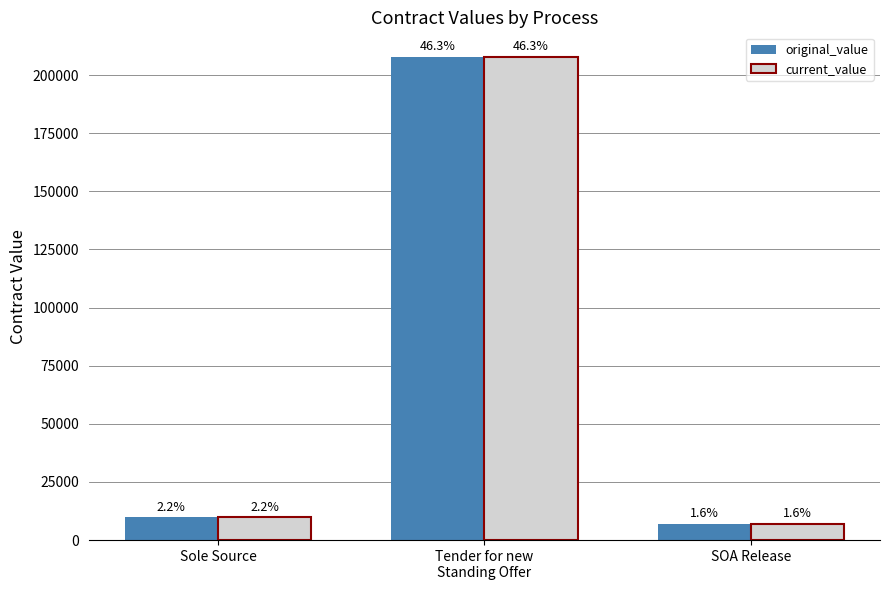

How many groups of bars are there?

3